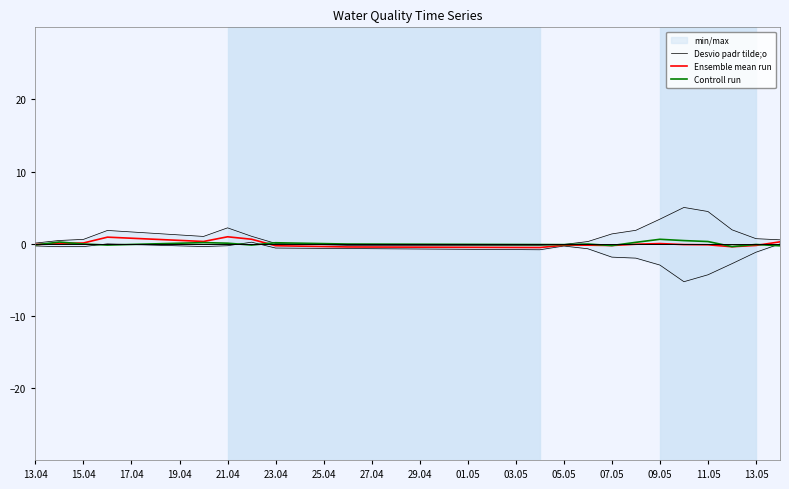

True or false: Ensemble mean run has a value of 0.2 at 15.04.

False